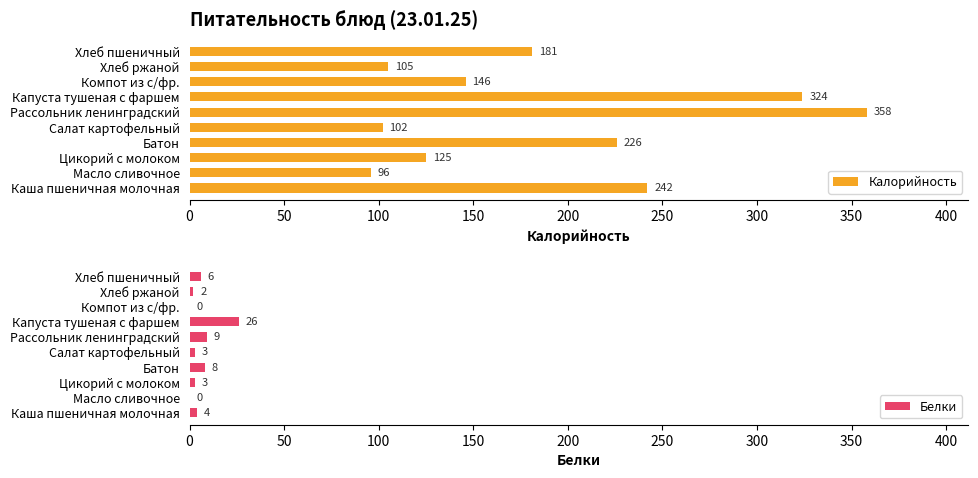

What is the difference between the maximum and minimum values in the Белки series?

26